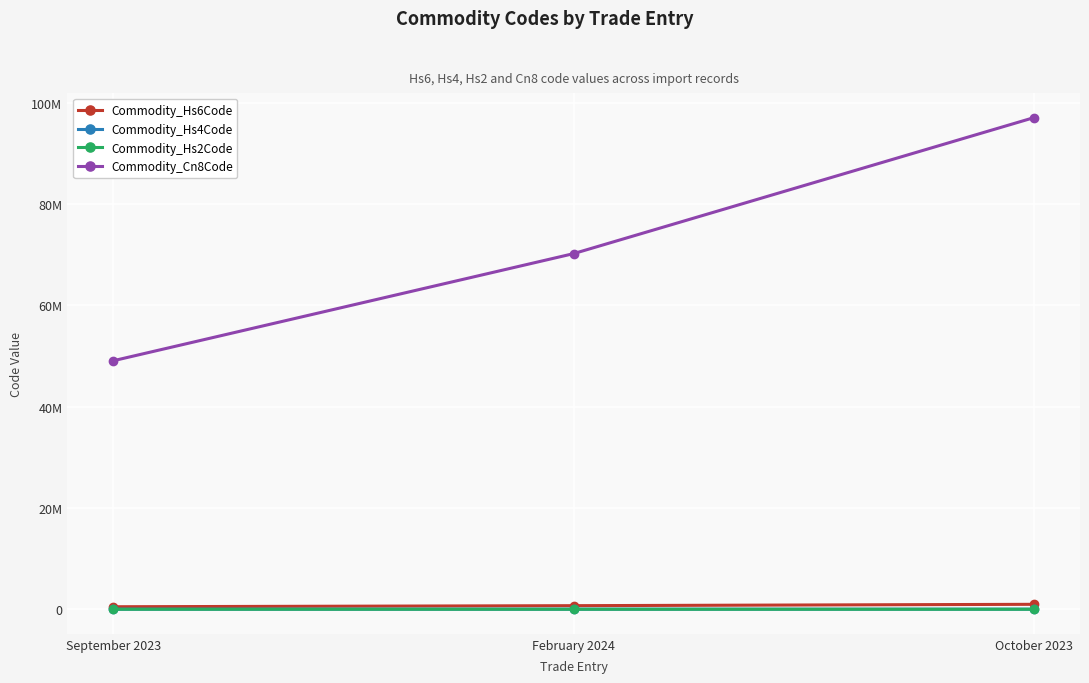

Where does the Commodity_Hs4Code series first go above 7020?

October 2023